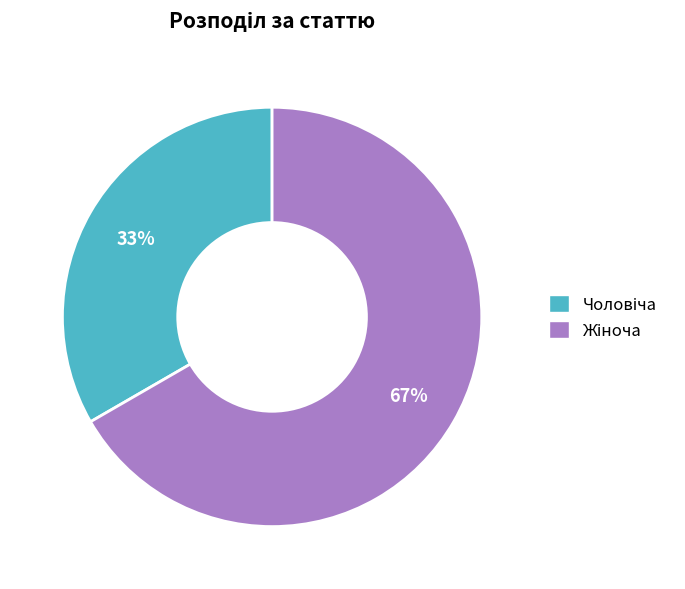

Does any single category account for the majority?

Yes